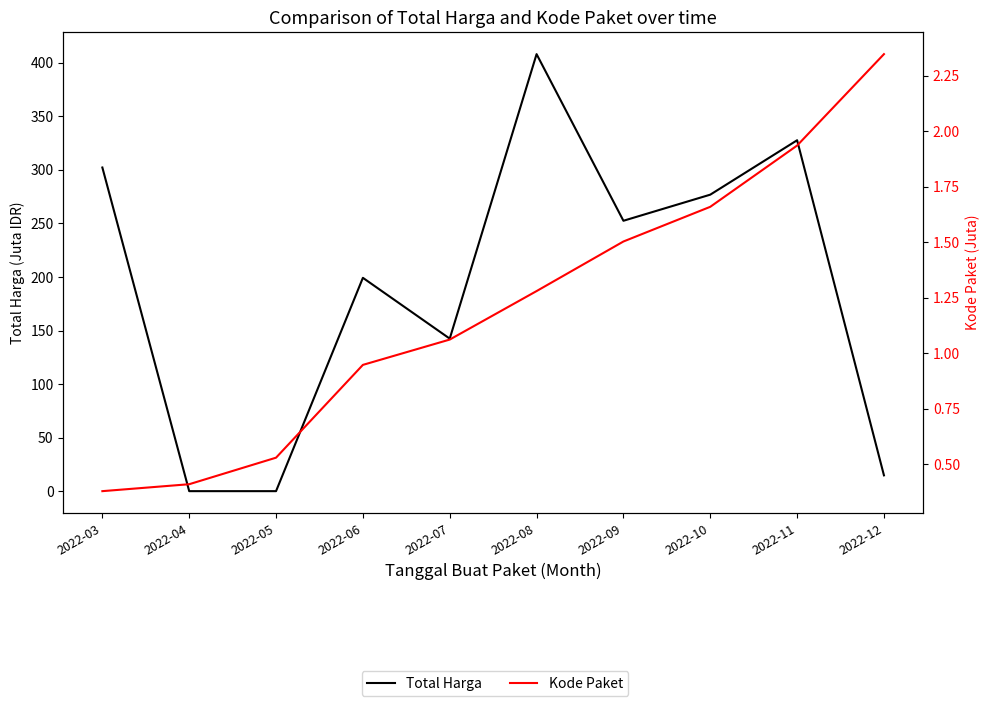

Which category has the highest value across all series?

2022-08